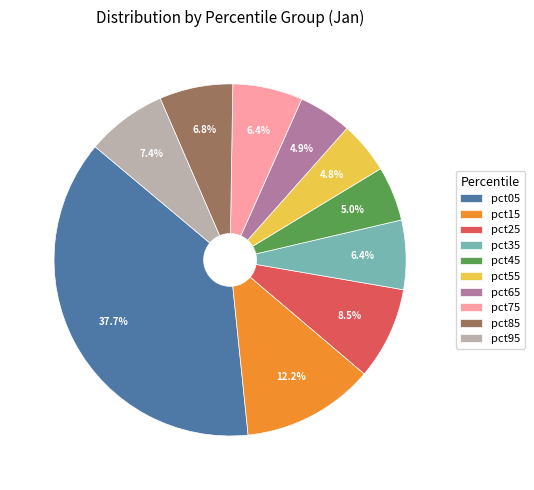

Which has a higher value, pct75 or pct65?

pct75